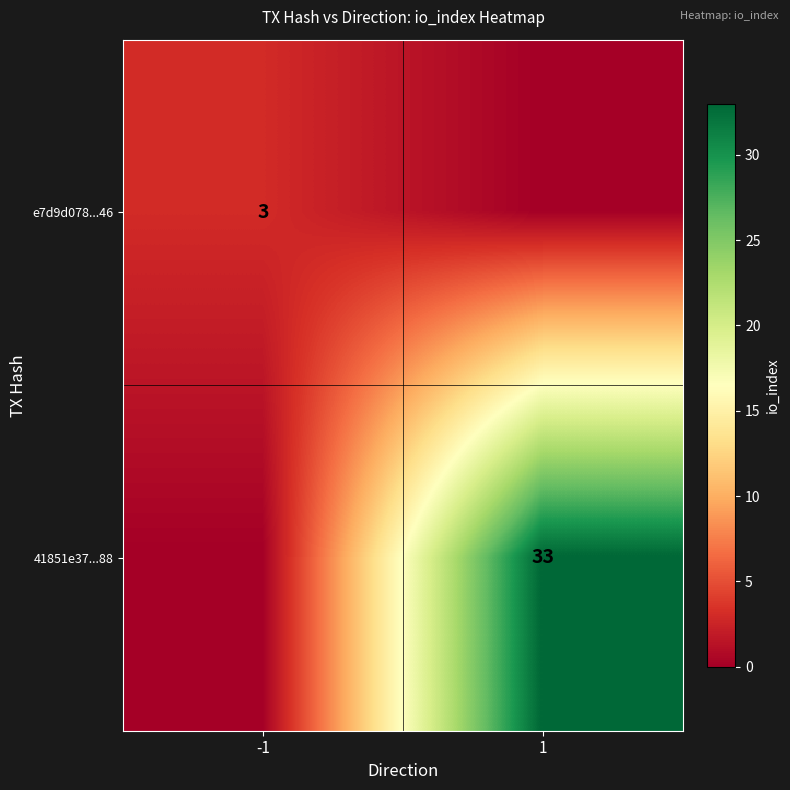

Is it true that 41851e37...88 equals 33 at 1?

True